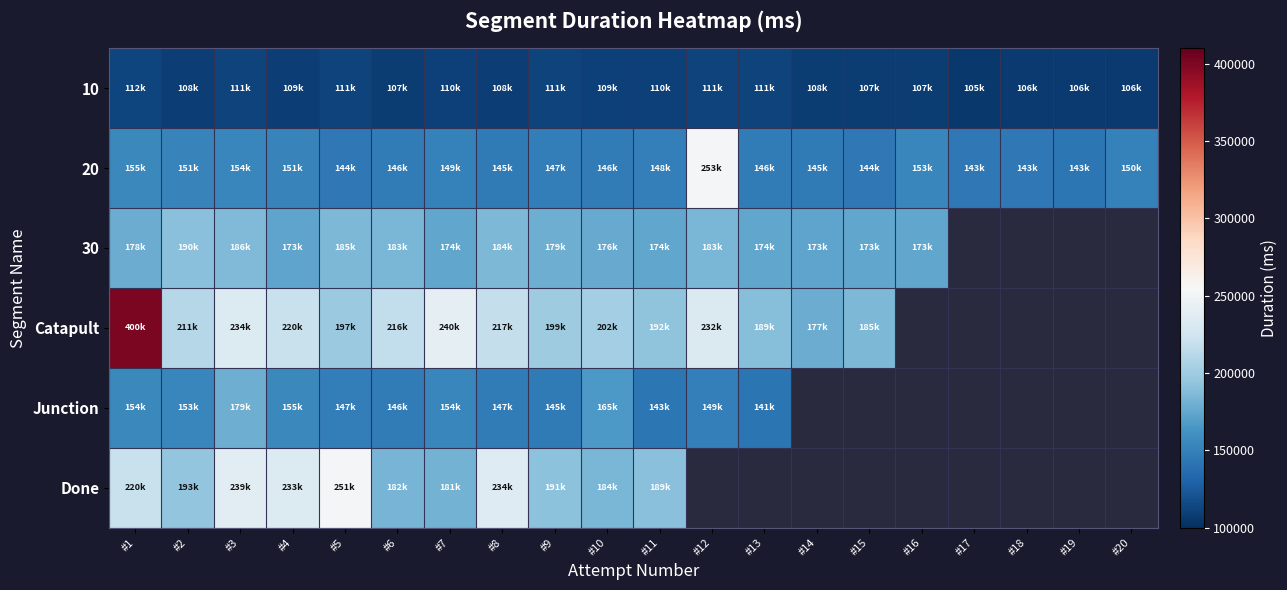

True or false: 10 has a value of 108358.0 at #14.

True